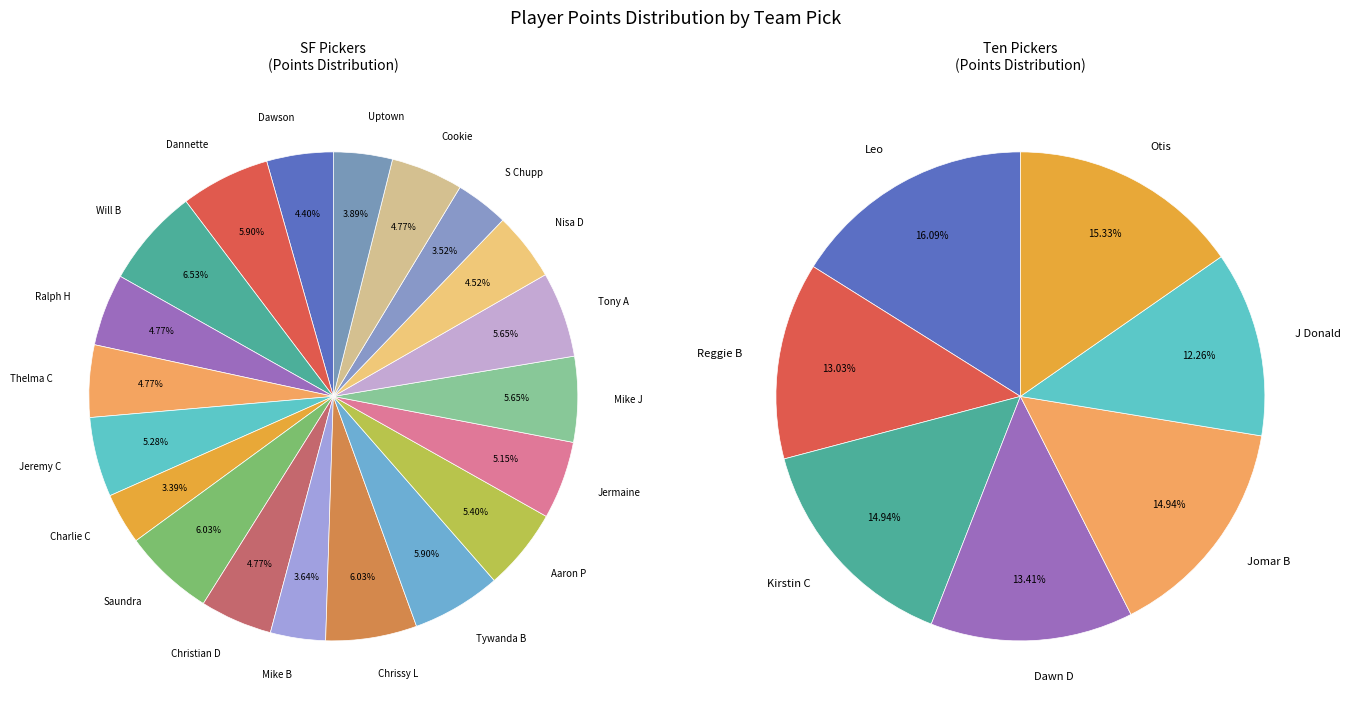

Count the number of slices in the pie.

27